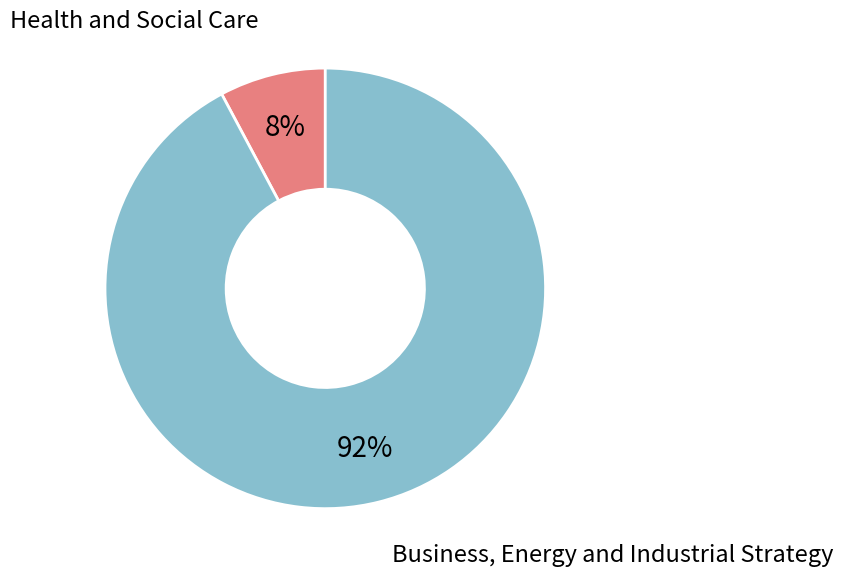

To the nearest percent, what is the difference between the largest and smallest slice percentages?

84%